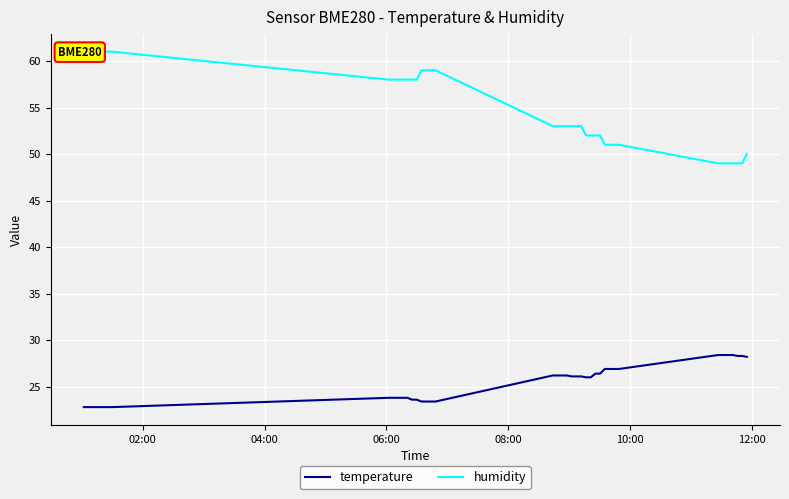

True or false: temperature and humidity cross at least once.

False